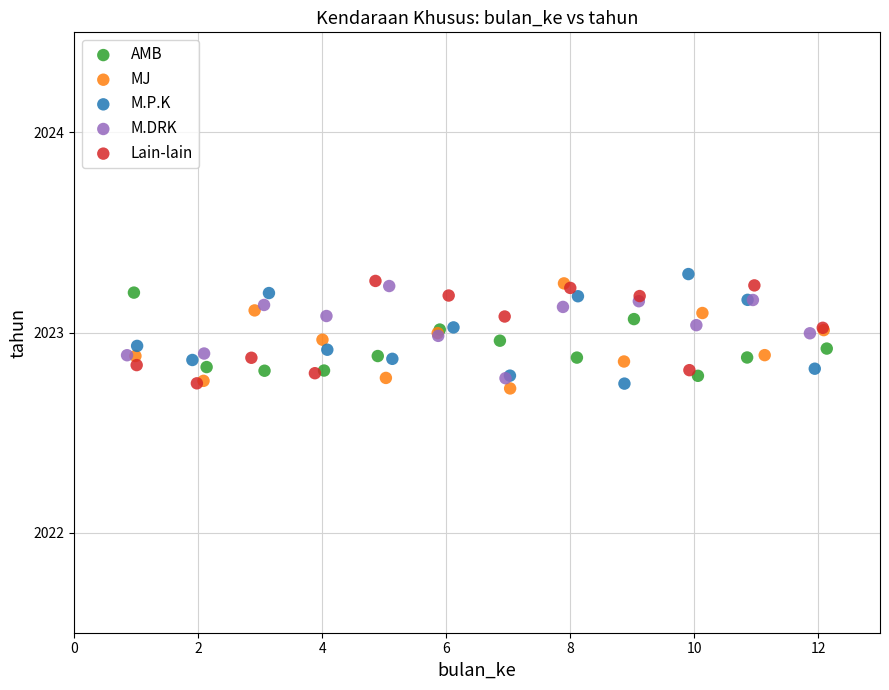

Which series contains the lowest Y value?

MJ